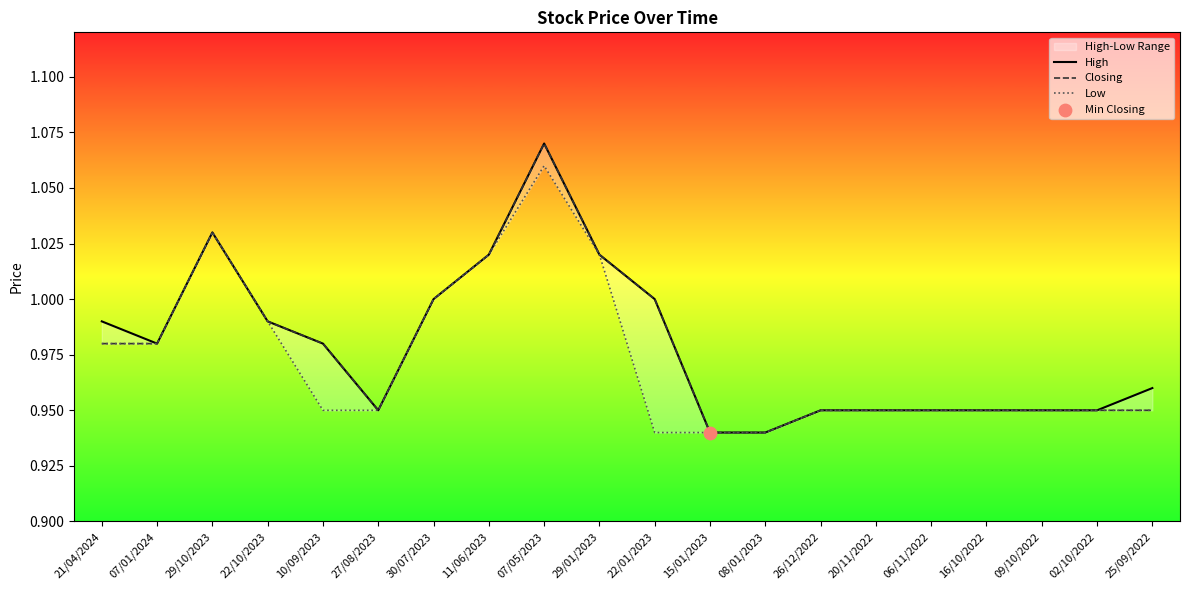

Which series has the largest total across all categories?

High